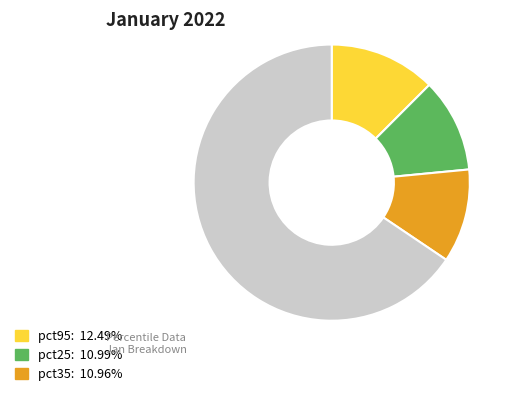

How many segments does this pie chart have?

4